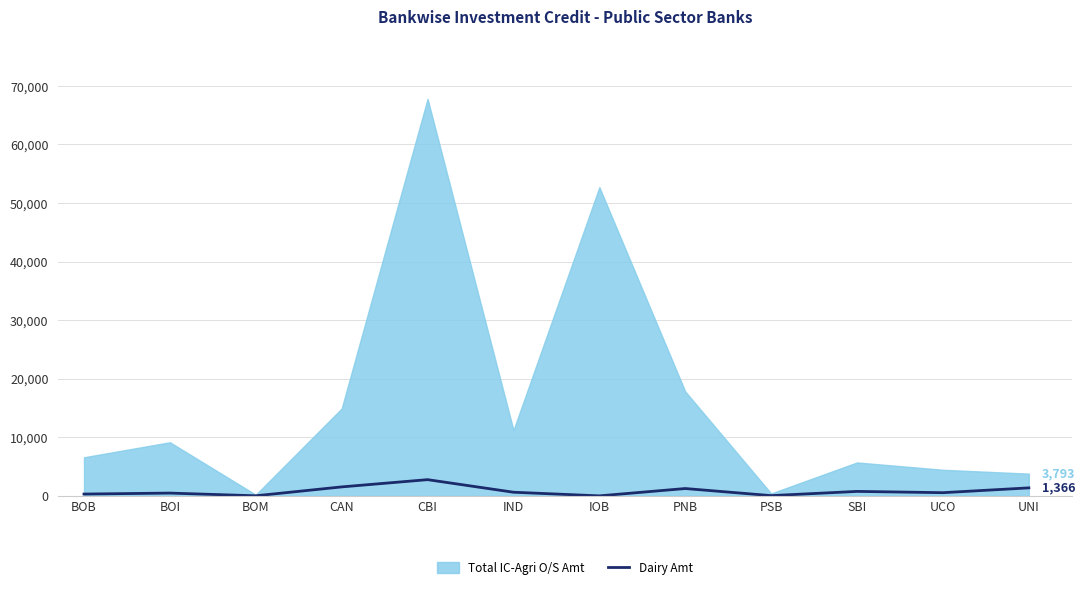

How many interior local peaks (higher than both neighbors) does the data have?

4